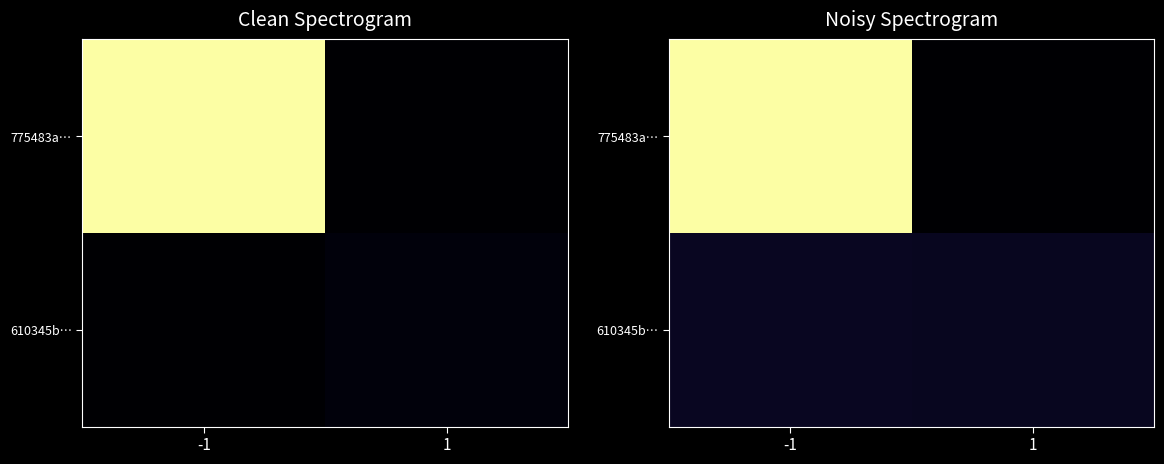

Rank the series at -1 from highest to lowest value.

775483a…, 610345b…